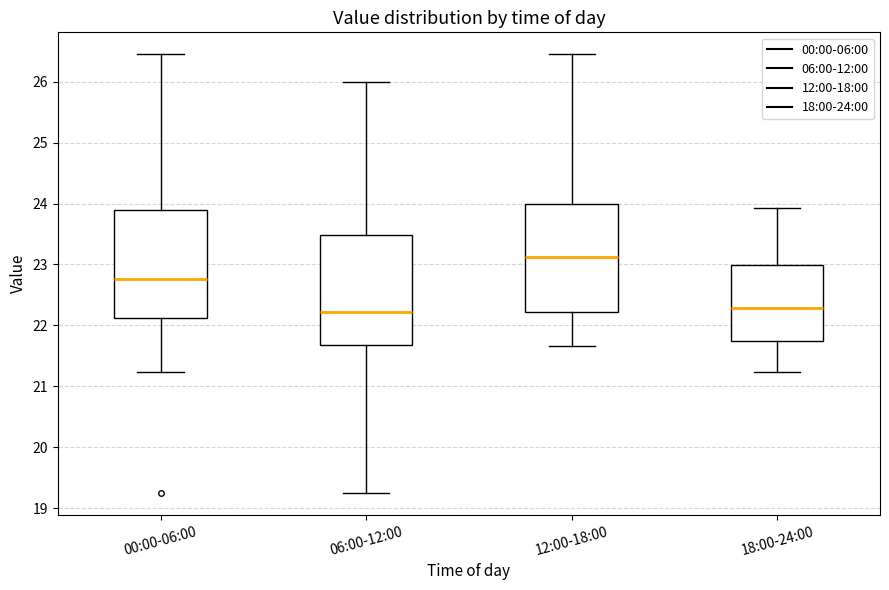

Reading left to right, transcribe this box plot: for each box, give where its median line is, the range the box spans, and where its two whiskers end, as read against the y-axis. The values are not printed on the chart, so give them approximately, as read against the axis.

00:00-06:00: median 22.8, box 22.1 to 23.9, whiskers 21.2 to 26.5
06:00-12:00: median 22.2, box 21.7 to 23.5, whiskers 19.3 to 26.0
12:00-18:00: median 23.1, box 22.2 to 24.0, whiskers 21.7 to 26.5
18:00-24:00: median 22.3, box 21.7 to 23.0, whiskers 21.2 to 23.9